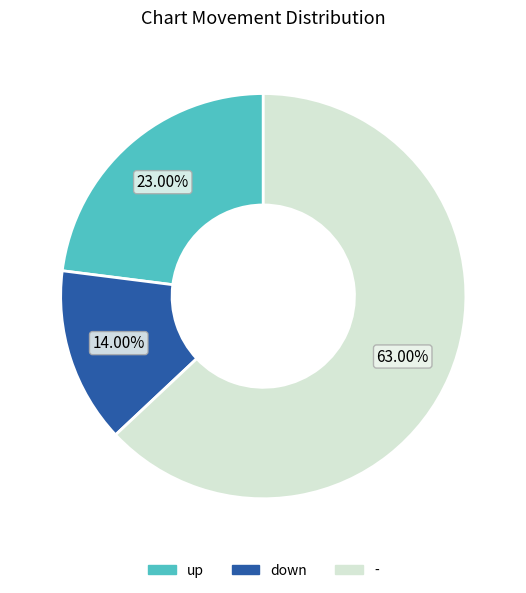

Is the sum of - and up greater than half?

Yes